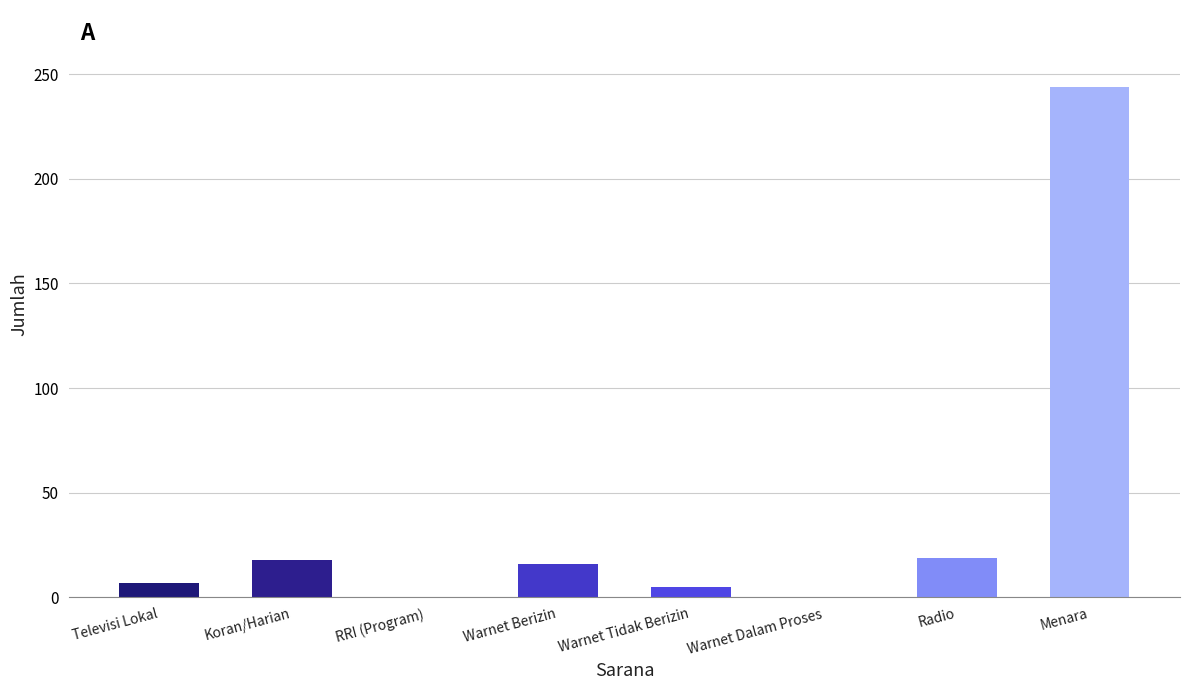

What is the sum of the values at RRI (Program) and Menara?

244